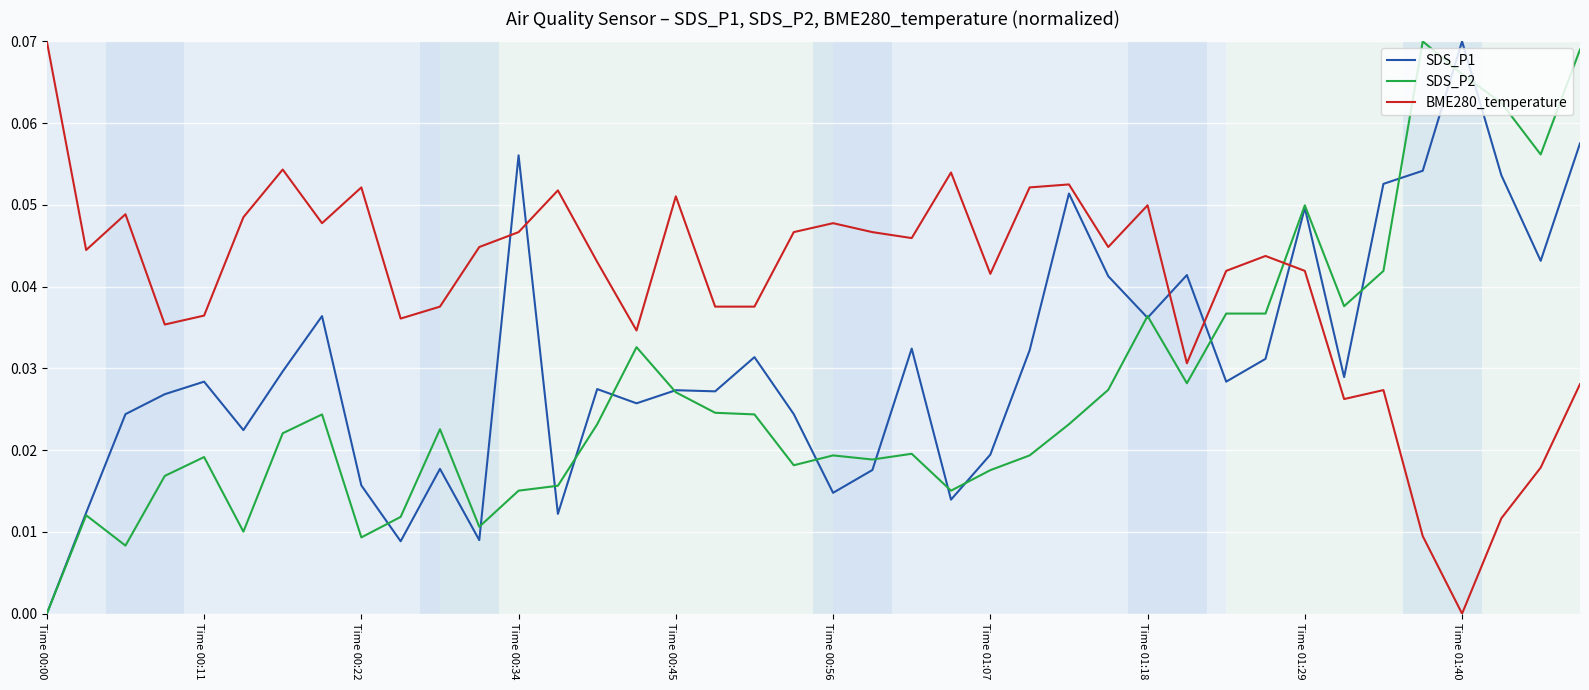

Rank the series by their average value, from lowest to highest.

SDS_P2, SDS_P1, BME280_temperature